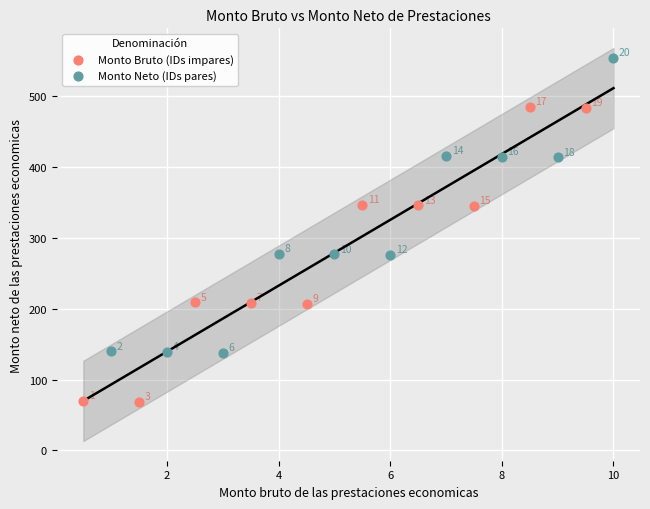

What are all the series names shown in the legend?

Monto Bruto (IDs impares), Monto Neto (IDs pares)